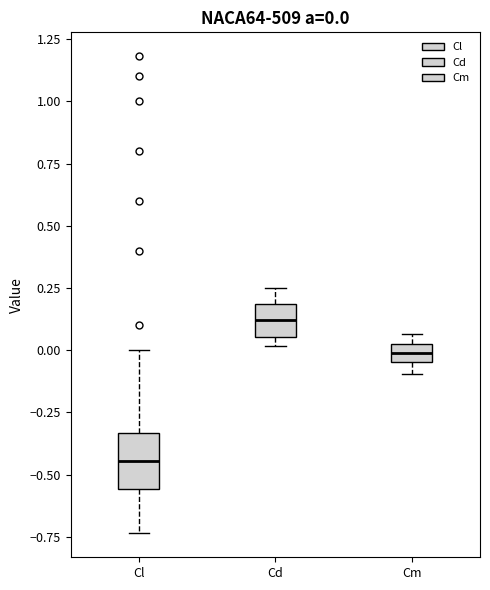

Which box is the tallest, from its lower edge to its upper edge?

Cl